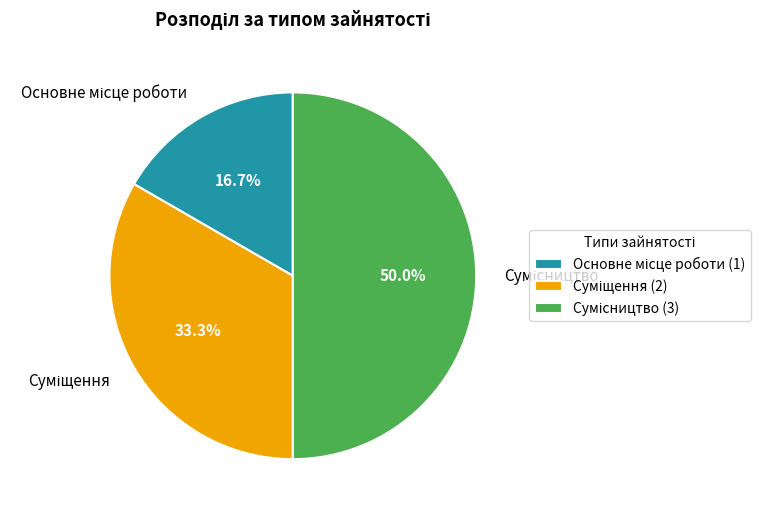

The Сумісництво slice represents 50% of the pie. True or false?

True